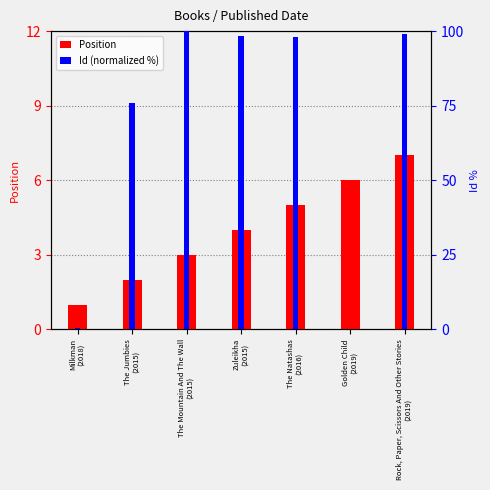

Rank the categories by Id (normalized %) value from lowest to highest.

Golden Child
(2019), Milkman
(2018), The Jumbies
(2015), The Natashas
(2016), Zuleikha
(2015), Rock, Paper, Scissors And Other Stories
(2019), The Mountain And The Wall
(2015)